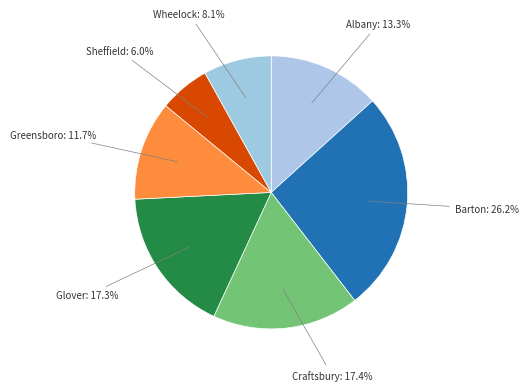

How many slices are in this pie chart?

7